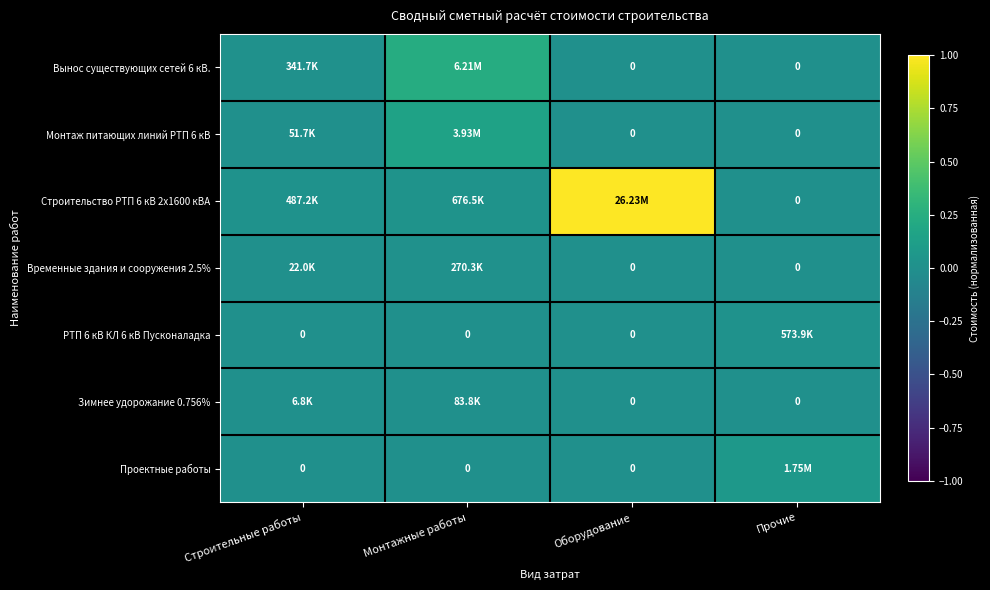

At which label is Зимнее удорожание 0.756% closest to 0?

Оборудование